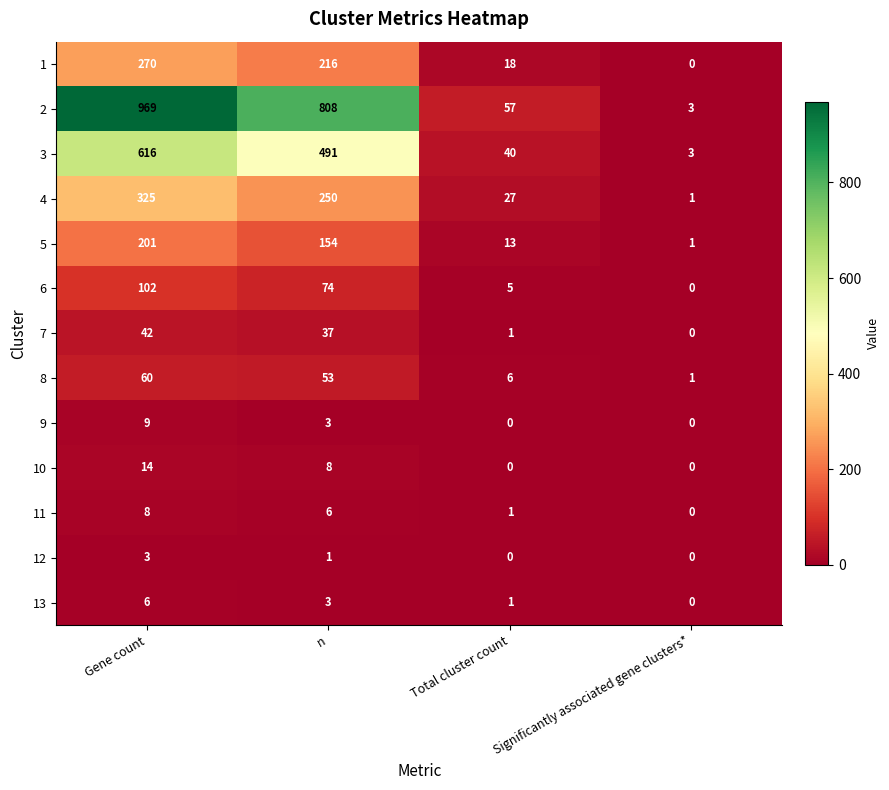

What is the difference between the highest and lowest values at Total cluster count?

57